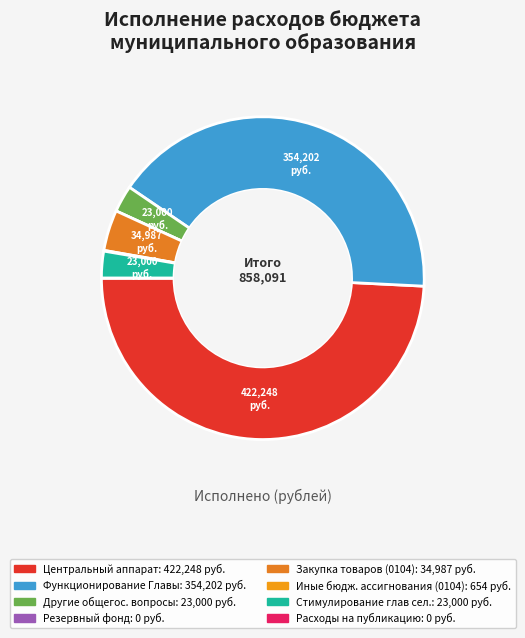

Does any single category account for the majority?

No